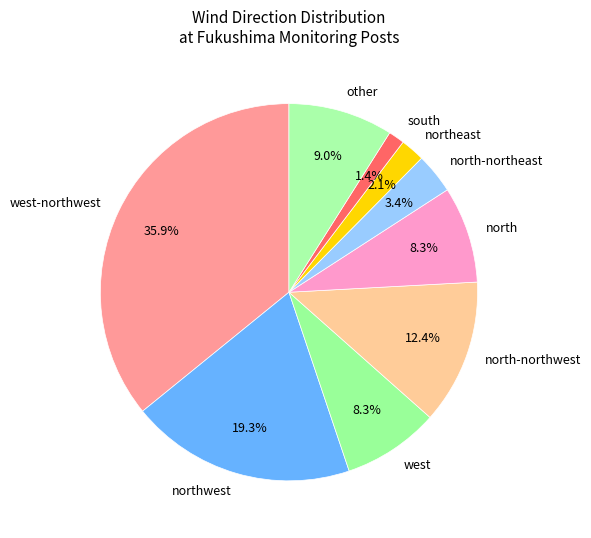

What percentage is the other slice, to the nearest percent?

9%